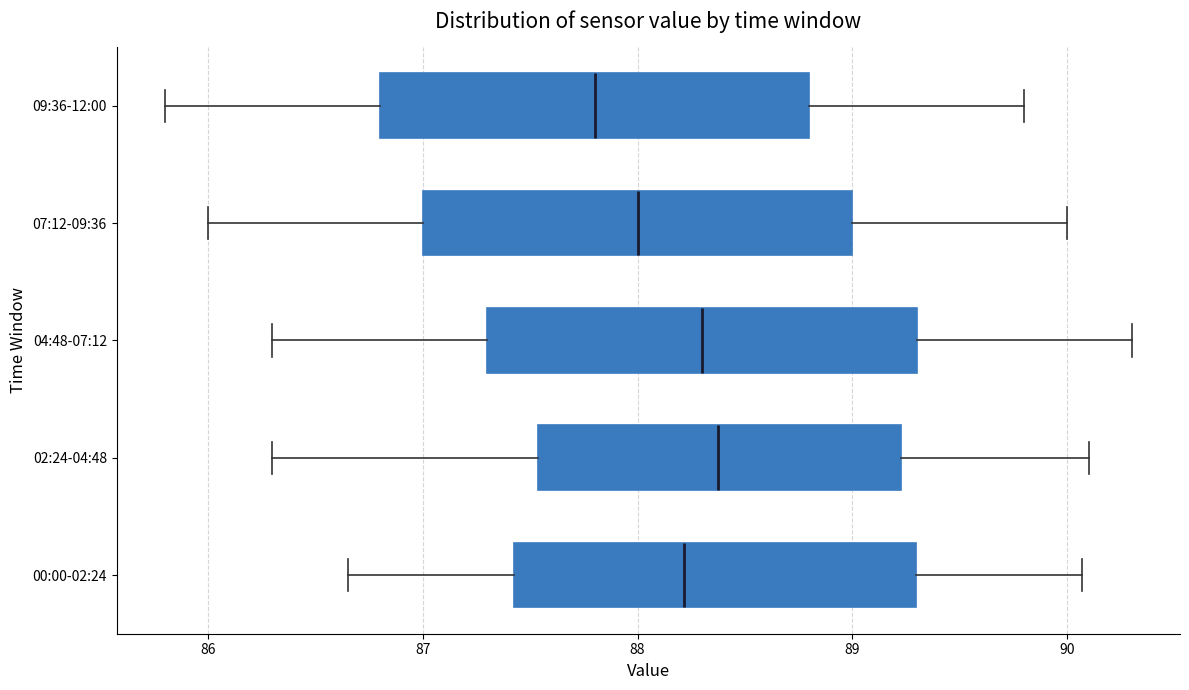

Reading bottom to top, transcribe this box plot: for each box, give where its median line is, the range the box spans, and where its two whiskers end, as read against the x-axis. The values are not printed on the chart, so give them approximately, as read against the axis.

00:00-02:24: median 88.2, box 87.4 to 89.3, whiskers 86.7 to 90.1
02:24-04:48: median 88.4, box 87.5 to 89.2, whiskers 86.3 to 90.1
04:48-07:12: median 88.3, box 87.3 to 89.3, whiskers 86.3 to 90.3
07:12-09:36: median 88.0, box 87.0 to 89.0, whiskers 86.0 to 90.0
09:36-12:00: median 87.8, box 86.8 to 88.8, whiskers 85.8 to 89.8